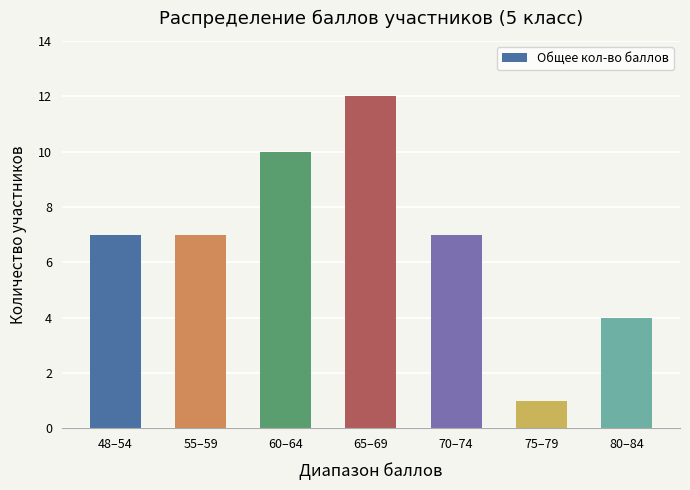

Reading right to left, transcribe all the data shown in this chart.

80–84=4	75–79=1	70–74=7	65–69=12	60–64=10	55–59=7	48–54=7